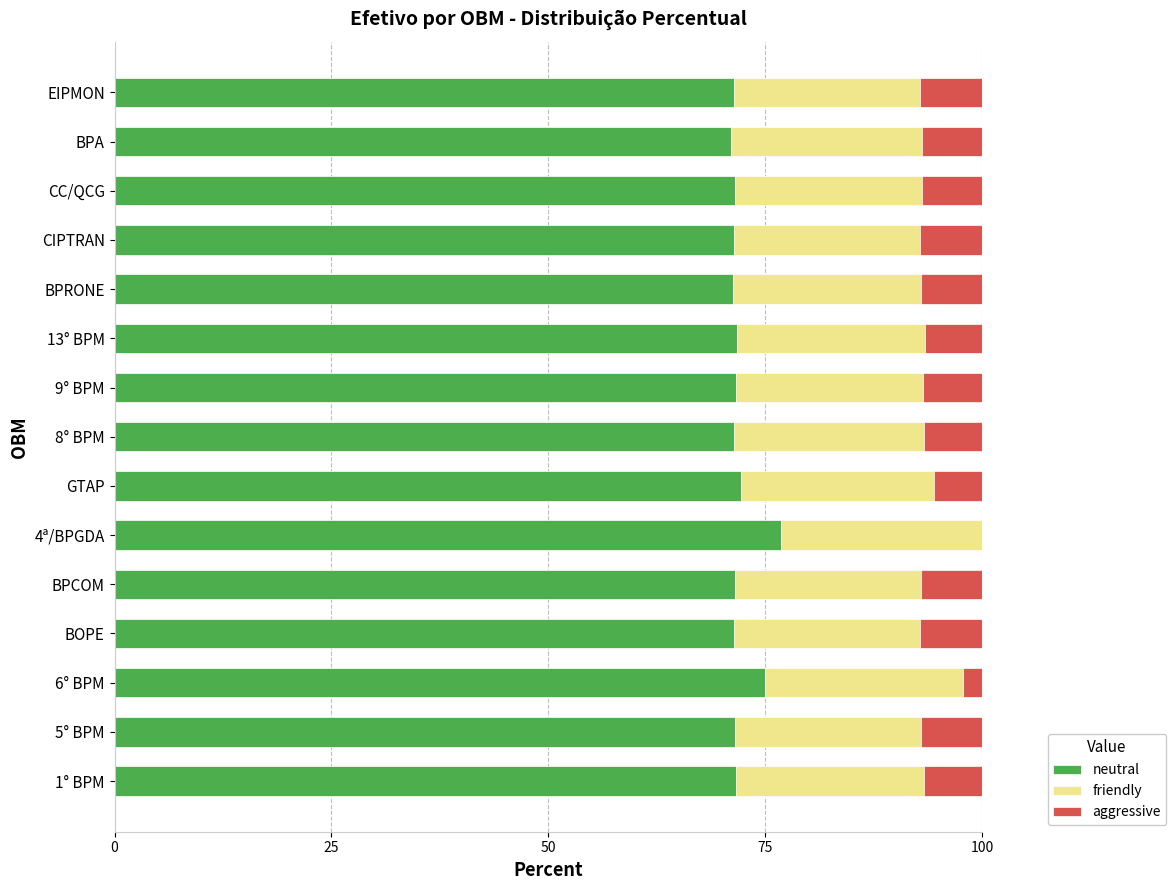

What is the sum of all neutral values?

1081.5